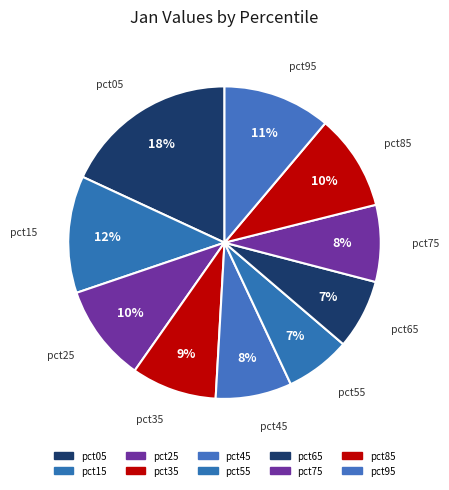

Is it true that pct85 is 10% of the pie?

True